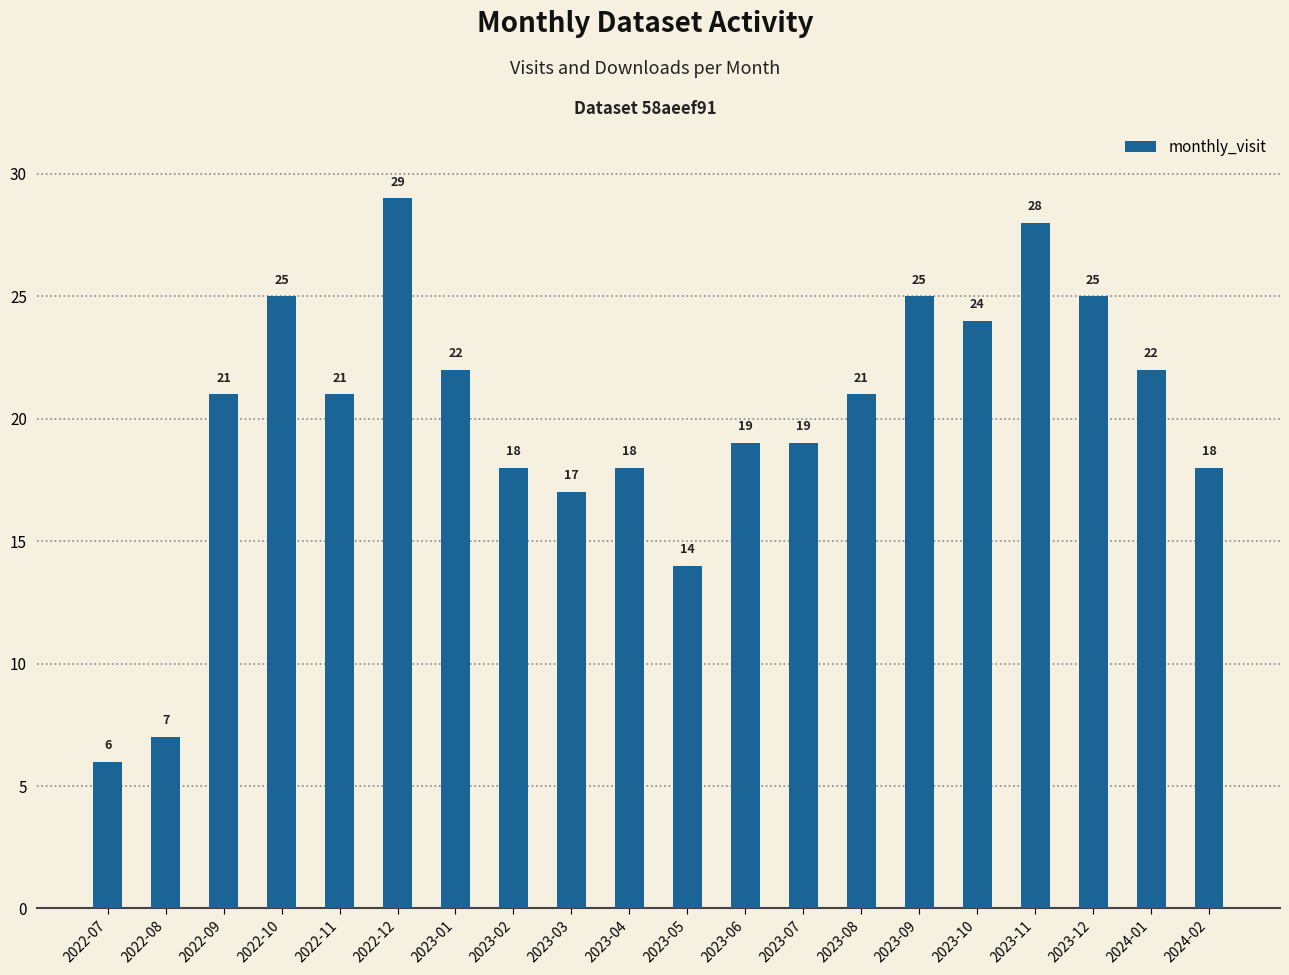

How many bars are there in total?

20